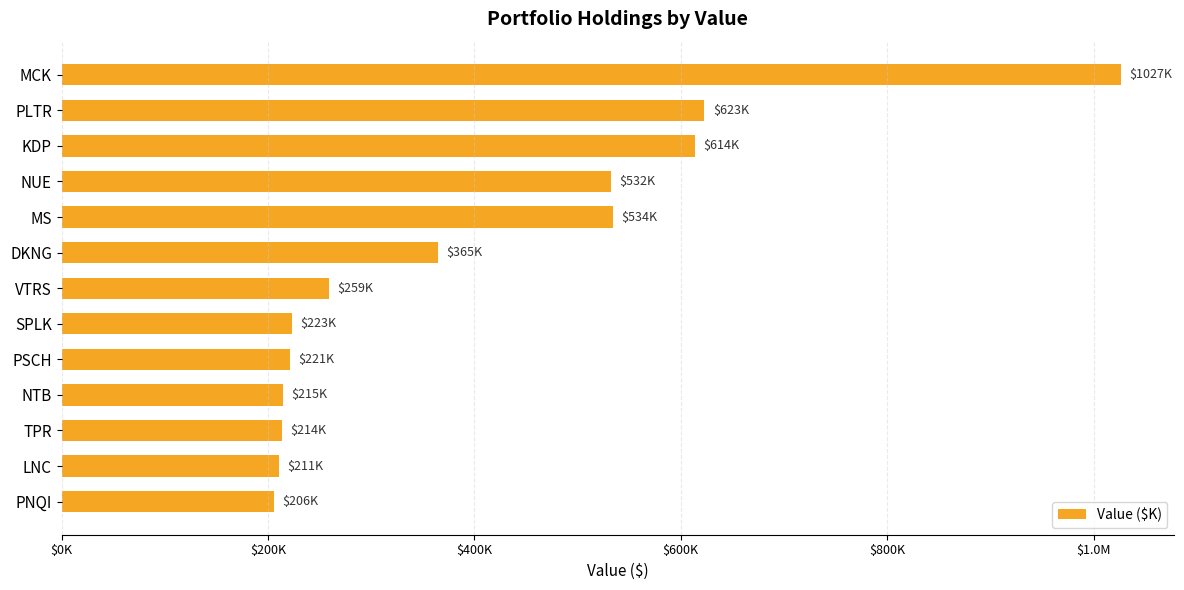

Does the chart contain any negative values?

No